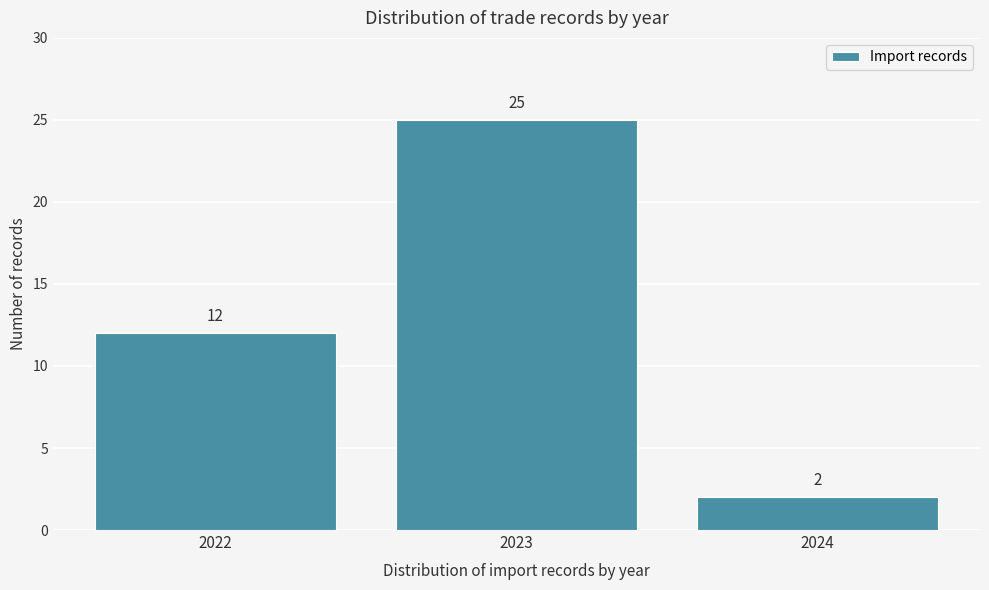

Reading left to right, transcribe all the data shown in this chart.

2022=12	2023=25	2024=2